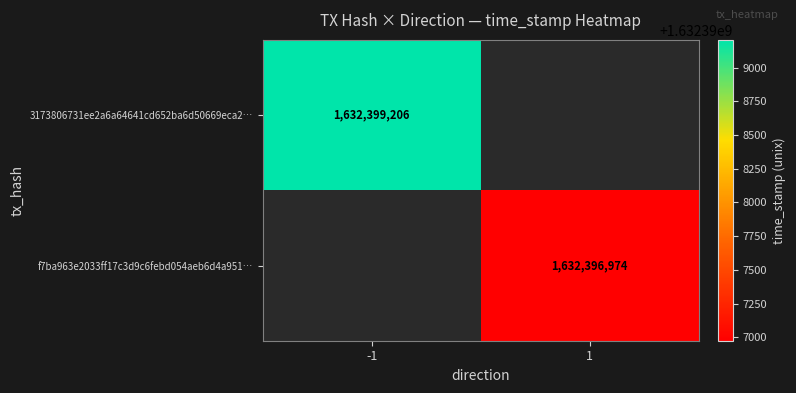

How many series are shown in this chart?

2